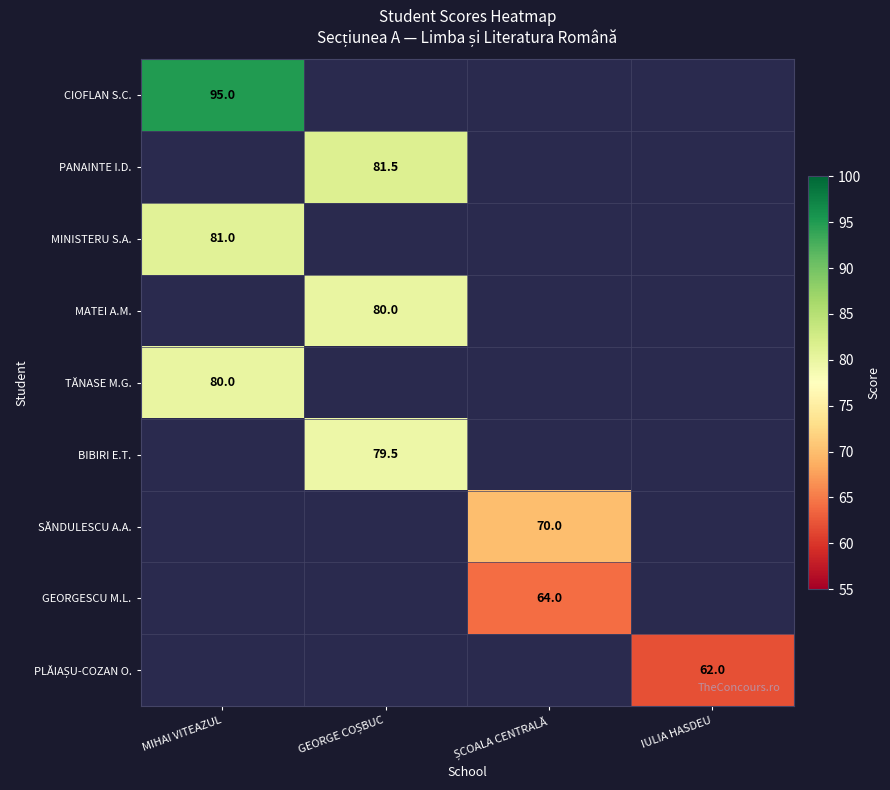

How many distinct data groups are displayed?

9